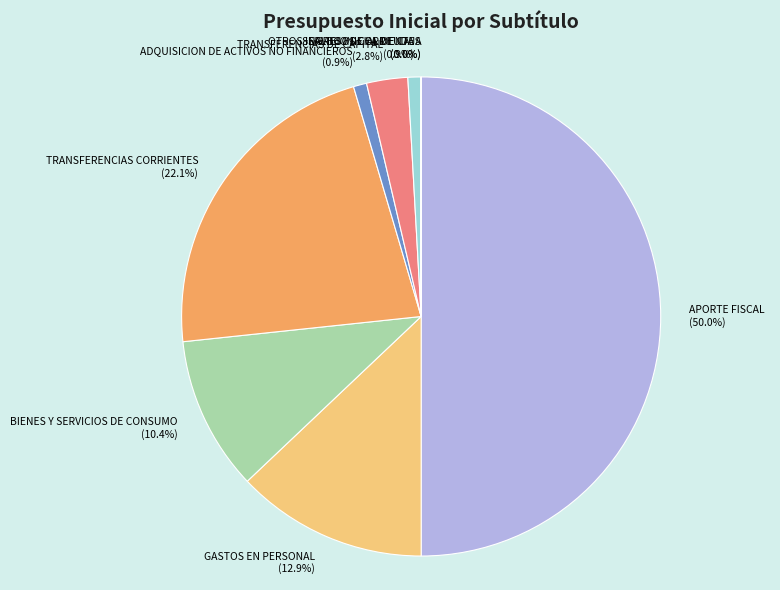

What percentage is the BIENES Y SERVICIOS DE CONSUMO slice, to the nearest percent?

10%